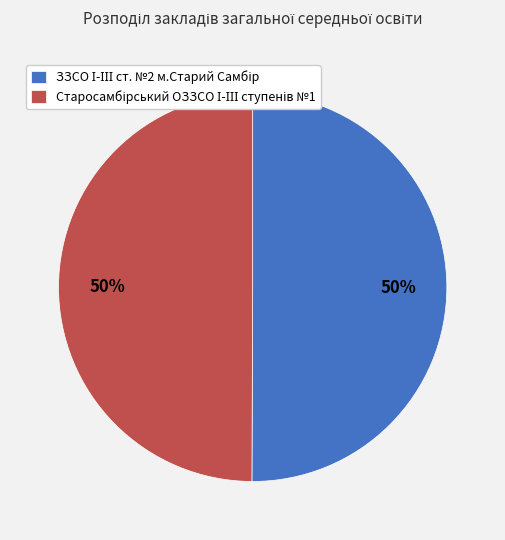

To the nearest percent, what is the average slice percentage?

50%